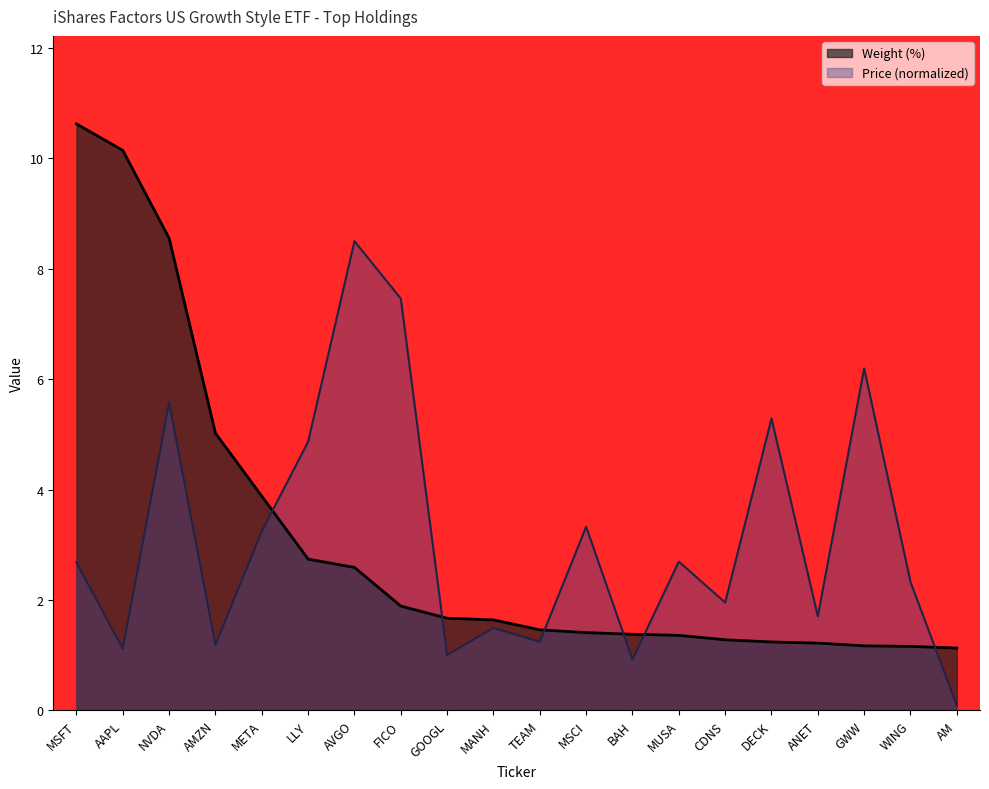

Which series has the largest total across all categories?

Price